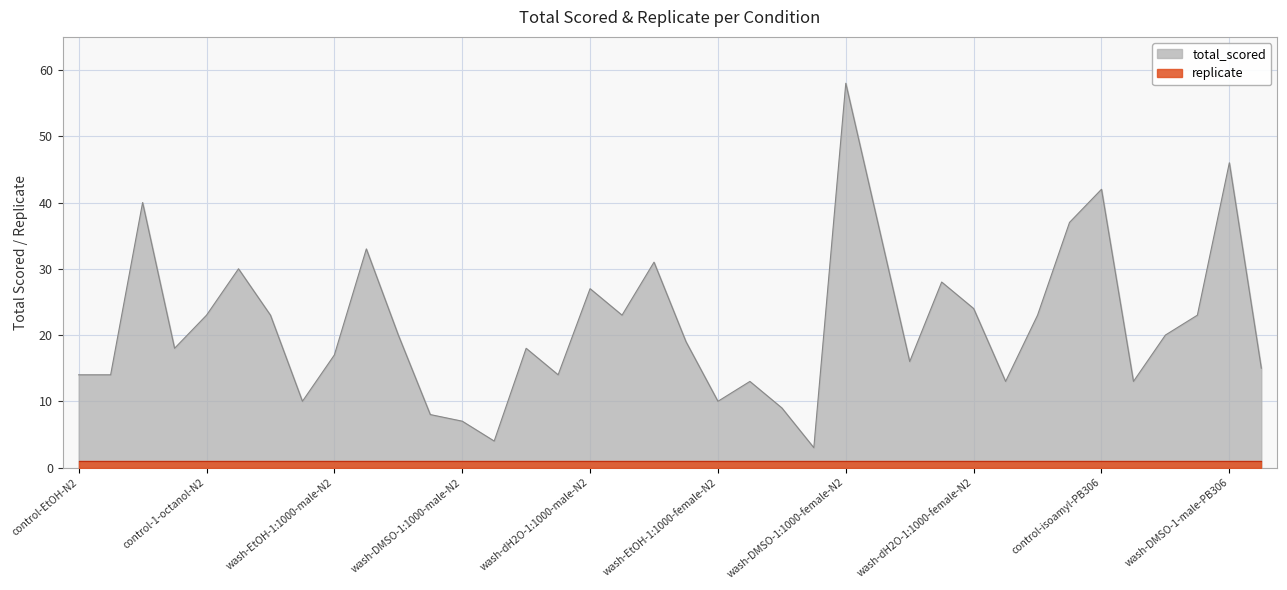

What is the label of the 9th point from the right?

control-EtOH-PB306